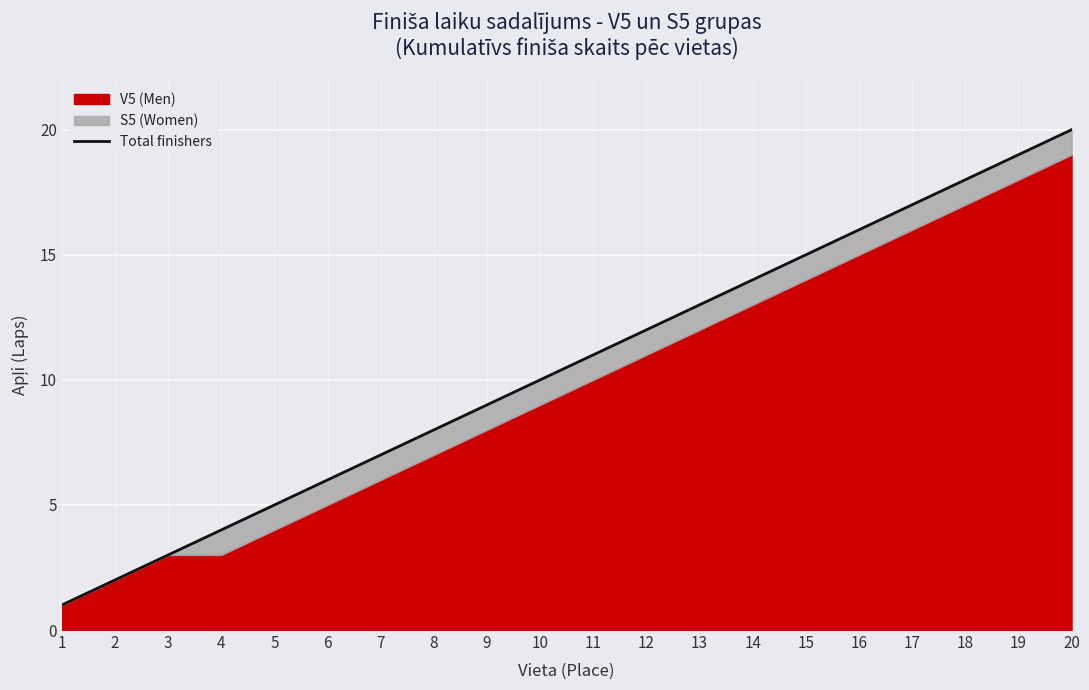

Is it true that the value at 18 is 26?

False